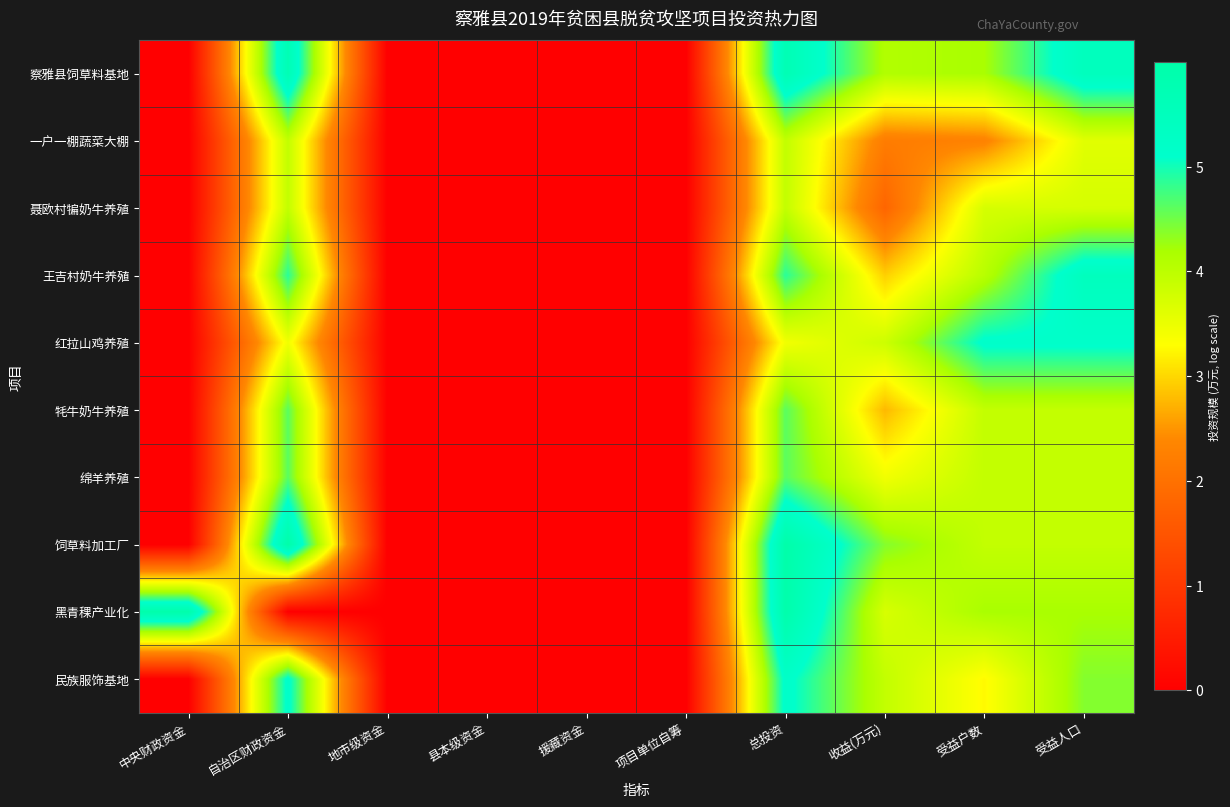

Reading left to right, extract all data points from this chart.

察雅县饲草料基地: 中央财政资金=0.0	自治区财政资金=5.7	地市级资金=0.0	县本级资金=0.0	援藏资金=0.0	项目单位自筹=0.0	总投资=5.7	收益(万元)=4.1	受益户数=4.2	受益人口=5.5
一户一棚蔬菜大棚: 中央财政资金=0.0	自治区财政资金=3.9	地市级资金=0.0	县本级资金=0.0	援藏资金=0.0	项目单位自筹=0.0	总投资=3.9	收益(万元)=2.2	受益户数=2.3	受益人口=3.6
聂欧村犏奶牛养殖: 中央财政资金=0.0	自治区财政资金=3.9	地市级资金=0.0	县本级资金=0.0	援藏资金=0.0	项目单位自筹=0.0	总投资=3.9	收益(万元)=1.8	受益户数=3.7	受益人口=3.7
王吉村奶牛养殖: 中央财政资金=0.0	自治区财政资金=4.9	地市级资金=0.0	县本级资金=0.0	援藏资金=0.0	项目单位自筹=0.0	总投资=4.9	收益(万元)=2.9	受益户数=4.0	受益人口=5.5
红拉山鸡养殖: 中央财政资金=0.0	自治区财政资金=3.4	地市级资金=0.0	县本级资金=0.0	援藏资金=0.0	项目单位自筹=0.0	总投资=3.4	收益(万元)=3.8	受益户数=5.2	受益人口=5.2
牦牛奶牛养殖: 中央财政资金=0.0	自治区财政资金=4.6	地市级资金=0.0	县本级资金=0.0	援藏资金=0.0	项目单位自筹=0.0	总投资=4.6	收益(万元)=2.8	受益户数=3.9	受益人口=3.9
绵羊养殖: 中央财政资金=0.0	自治区财政资金=4.6	地市级资金=0.0	县本级资金=0.0	援藏资金=0.0	项目单位自筹=0.0	总投资=4.6	收益(万元)=3.4	受益户数=3.9	受益人口=3.9
饲草料加工厂: 中央财政资金=0.0	自治区财政资金=6.0	地市级资金=0.0	县本级资金=0.0	援藏资金=0.0	项目单位自筹=0.0	总投资=6.0	收益(万元)=4.4	受益户数=3.9	受益人口=3.9
黑青稞产业化: 中央财政资金=5.9	自治区财政资金=0.0	地市级资金=0.0	县本级资金=0.0	援藏资金=0.0	项目单位自筹=0.0	总投资=5.9	收益(万元)=3.7	受益户数=4.2	受益人口=4.2
民族服饰基地: 中央财政资金=0.0	自治区财政资金=5.2	地市级资金=0.0	县本级资金=0.0	援藏资金=0.0	项目单位自筹=0.0	总投资=5.2	收益(万元)=3.9	受益户数=3.3	受益人口=4.4